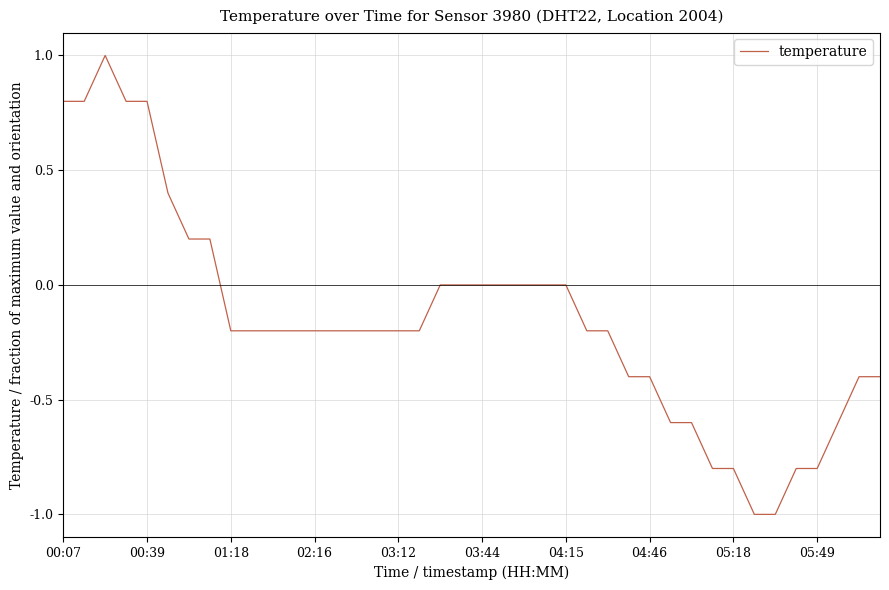

What is the difference between the maximum and minimum values?

2.0